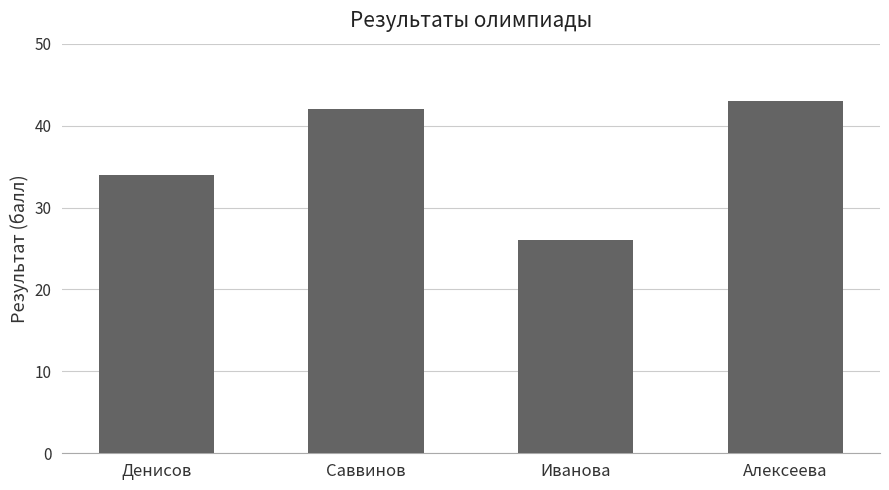

How many series are shown in this chart?

1